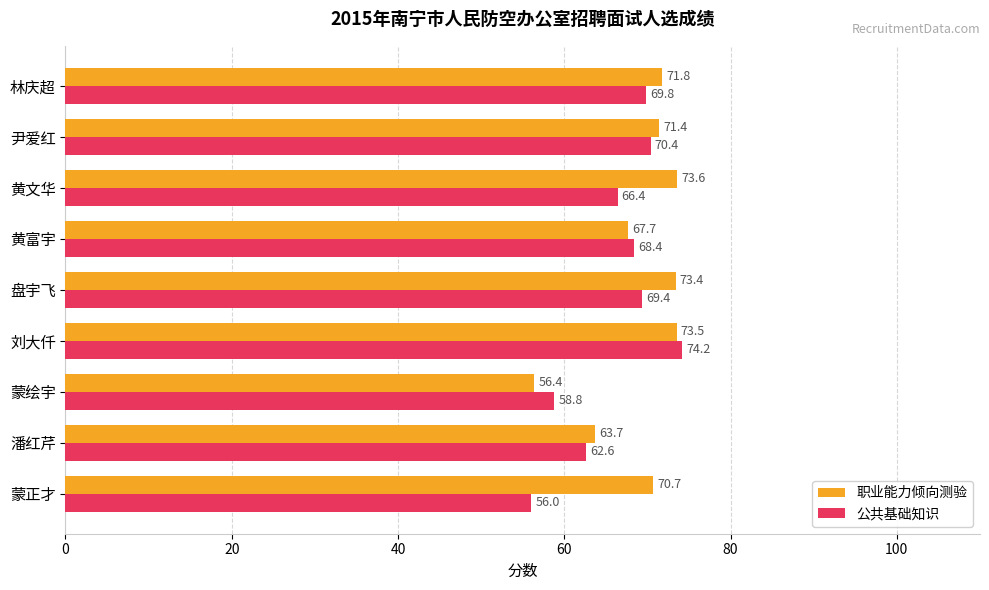

What is the average value of the 公共基础知识 series?

66.2